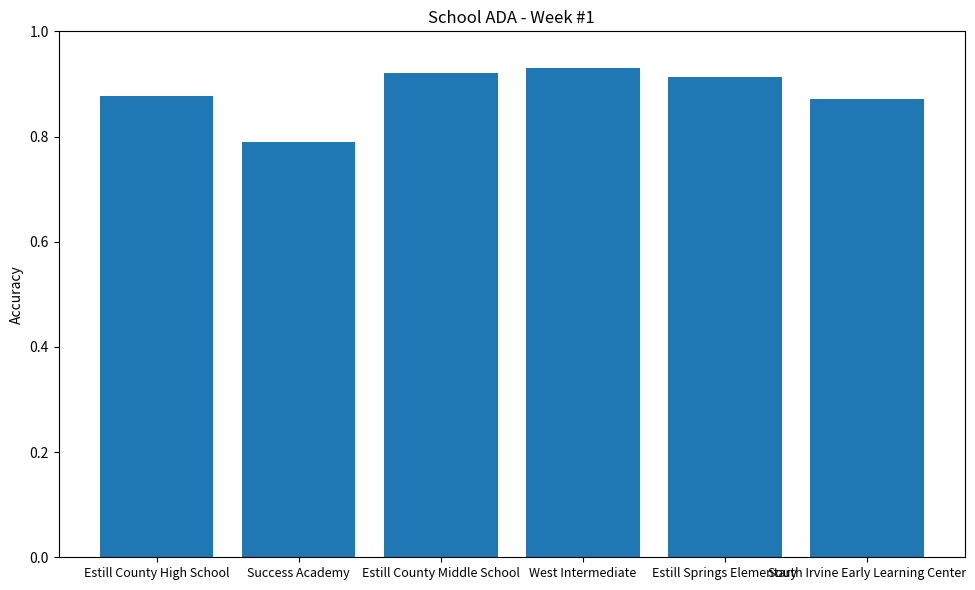

At which category does the chart reach its minimum across all series?

Success Academy